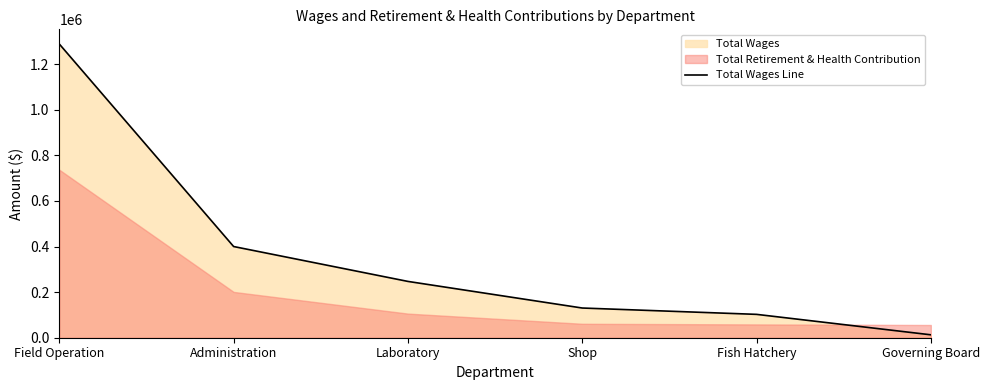

The value at Fish Hatchery is 102471. True or false?

True